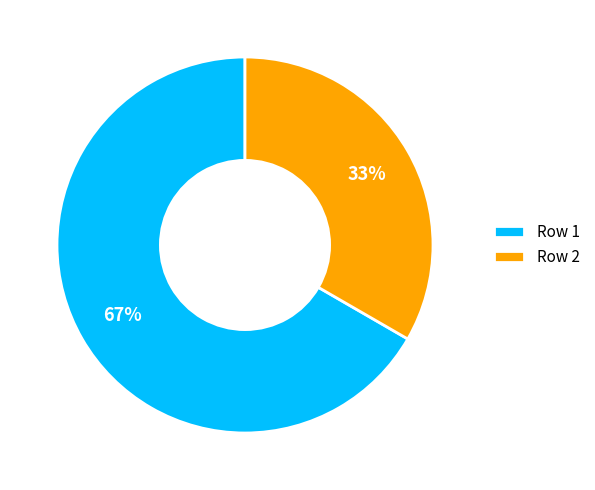

True or false: Row 2 accounts for 47% of the total.

False